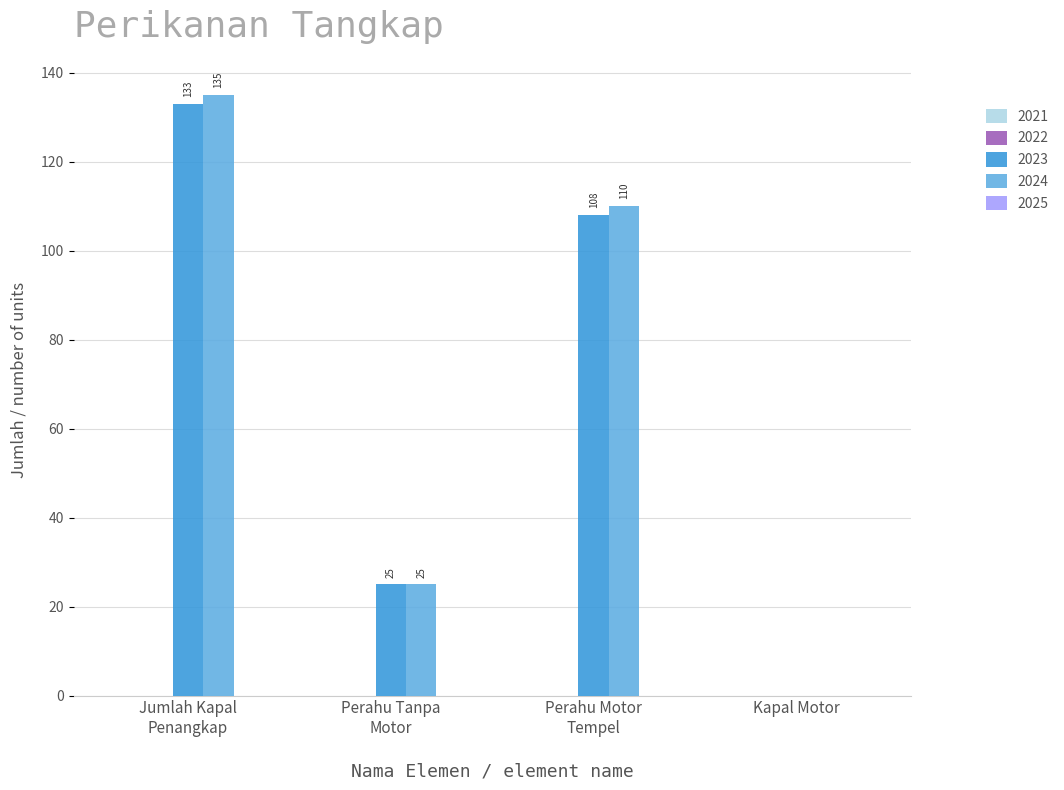

What is the maximum value shown in the chart?

135